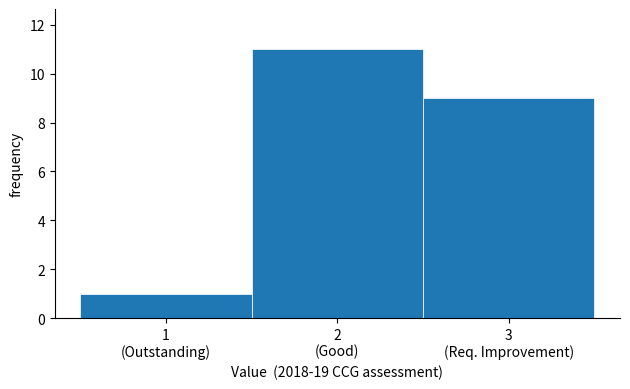

Reading right to left, extract all data points from this chart.

9	11	1